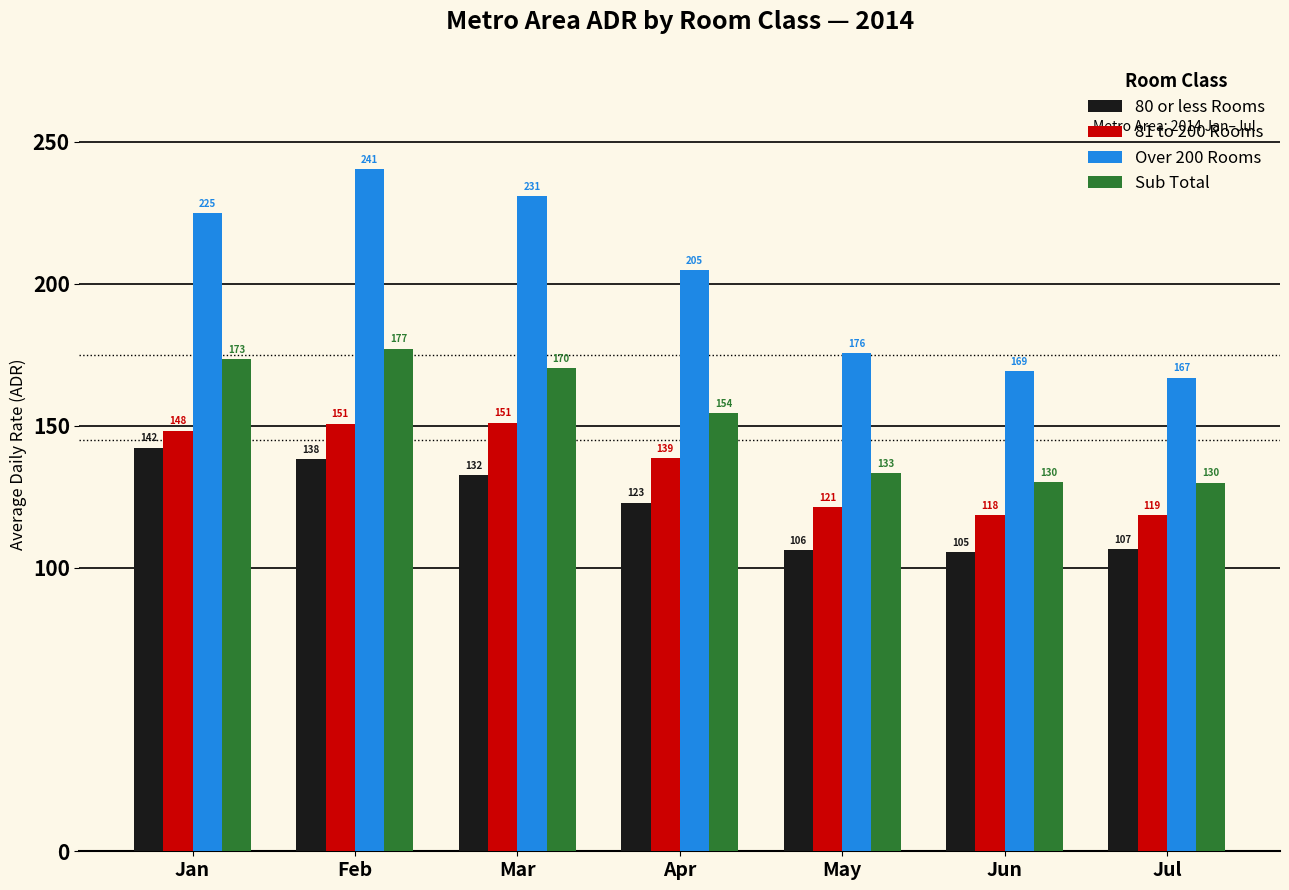

At which category is the sum across all series the highest?

Feb